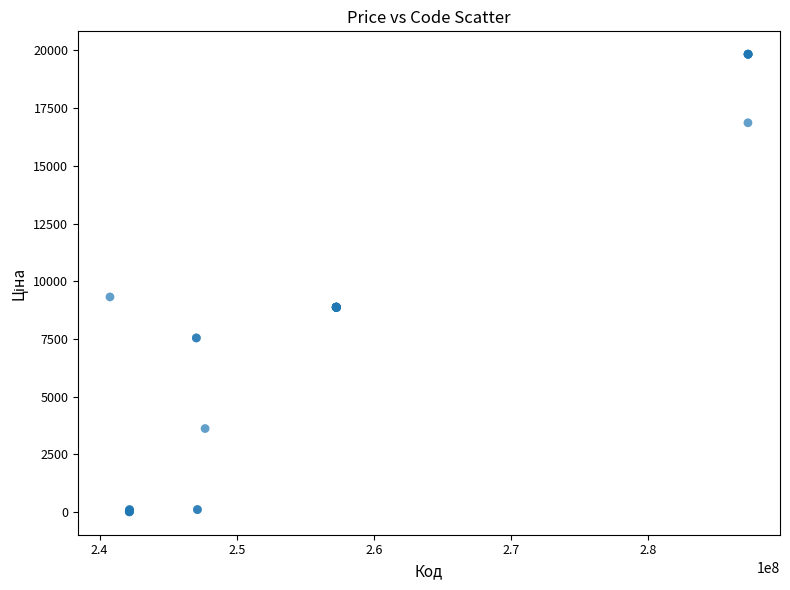

What Y value in the scatter plot is closest to 9923?

9321.4